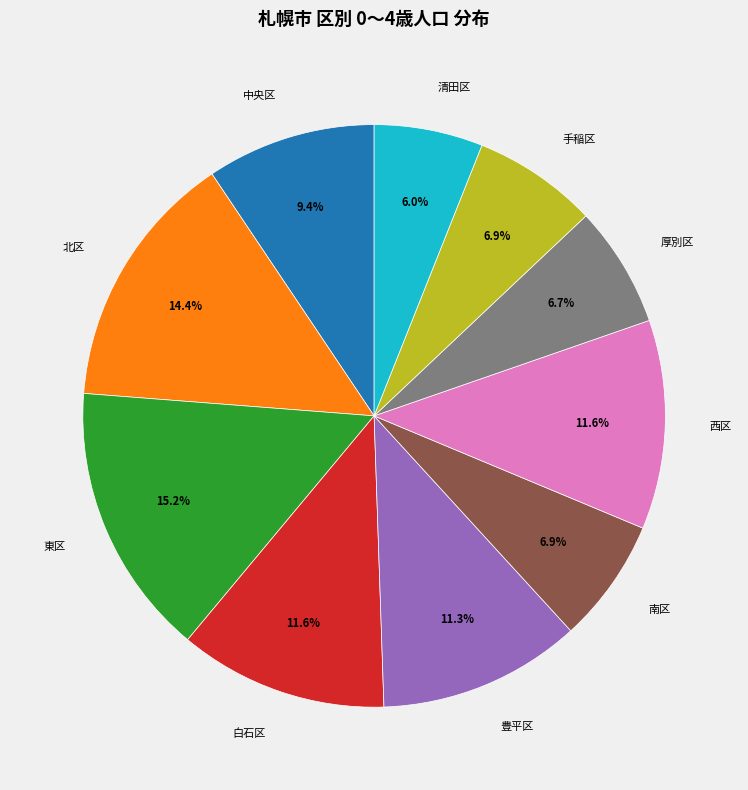

True or false: 西区 accounts for 12% of the total.

True